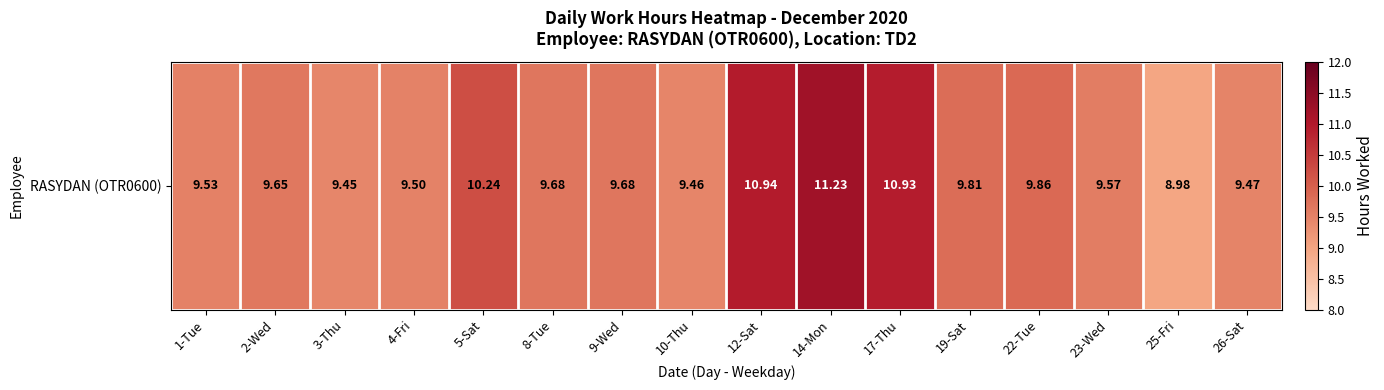

At which category does the chart reach its minimum across all series?

25-Fri